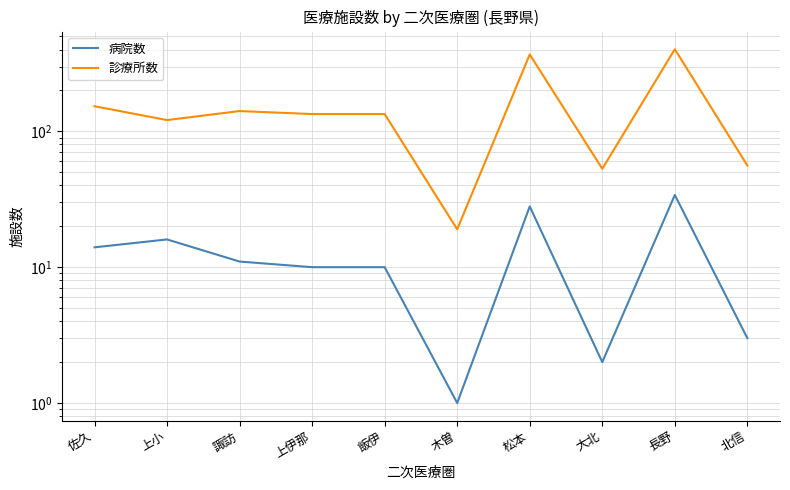

True or false: 診療所数 has a value of 19 at 木曽.

True